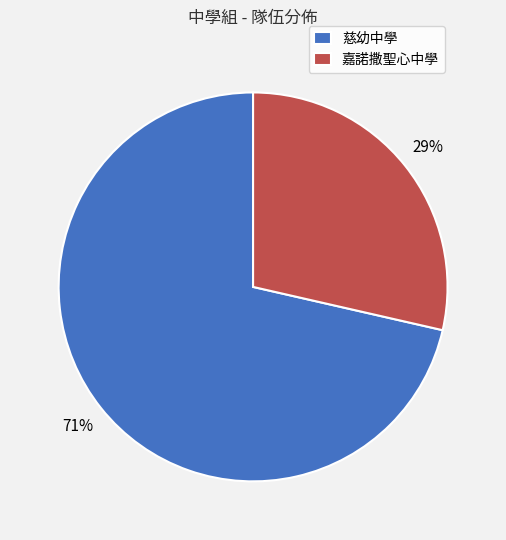

To the nearest percent, what is the combined percentage of 慈幼中學 and 嘉諾撒聖心中學?

100%